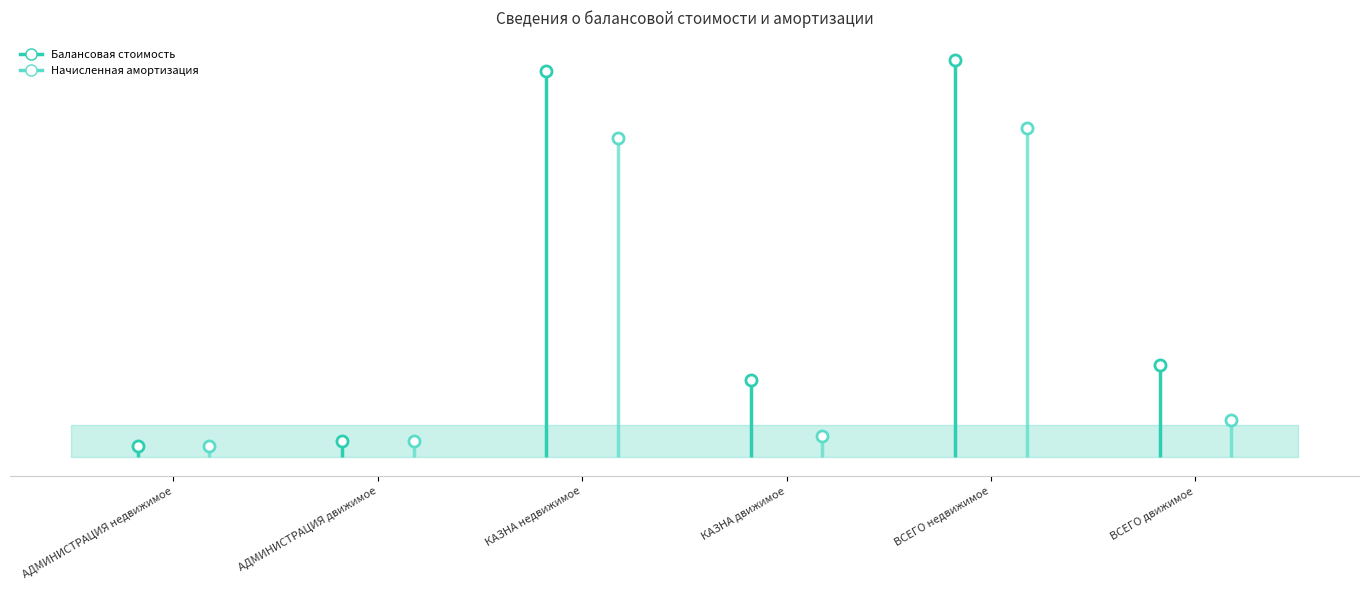

What is the average value of the Начисленная амортизация series?

7169326.5